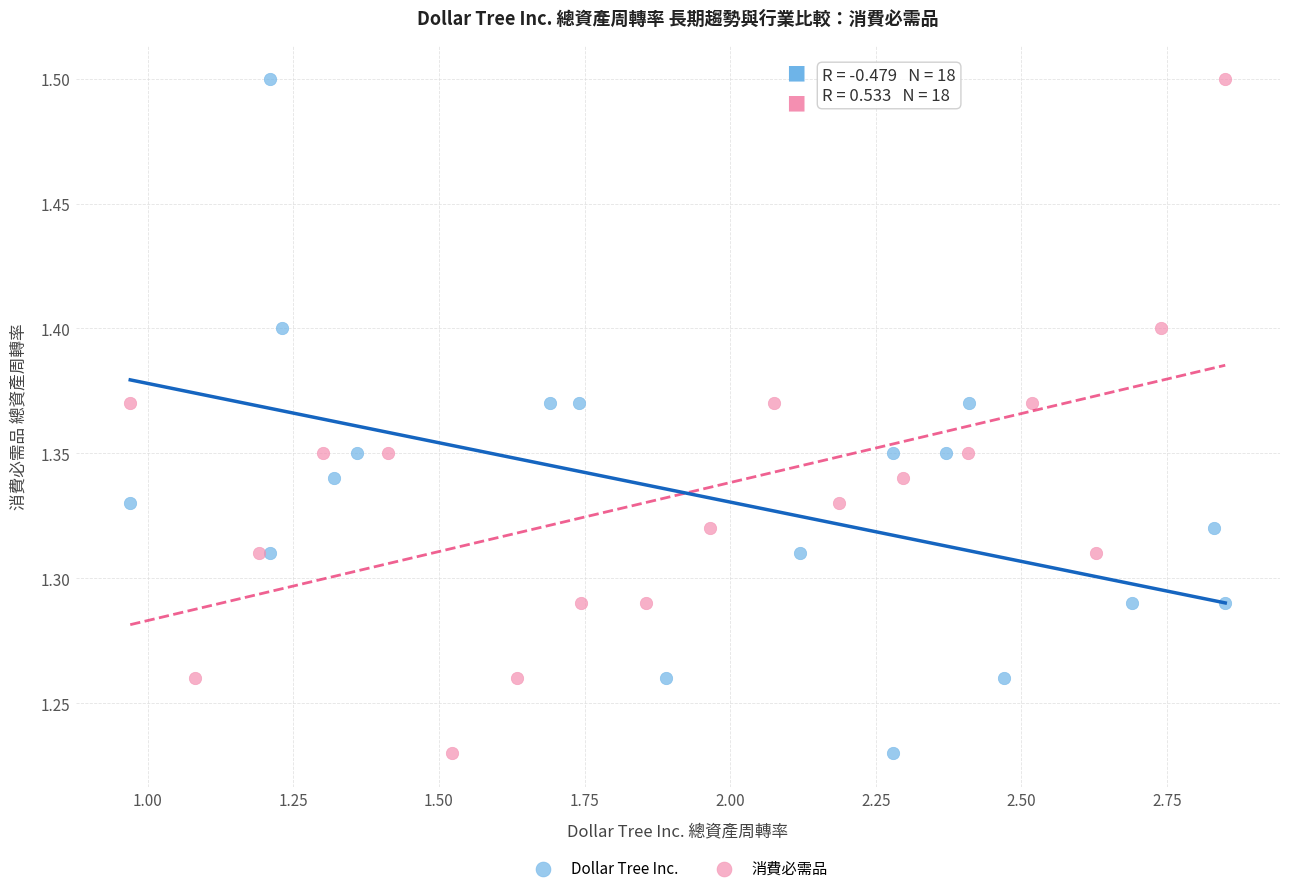

What are all the series names shown in the legend?

Dollar Tree Inc., 消費必需品